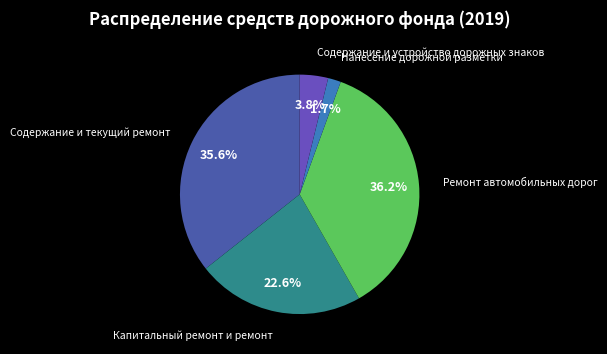

Is it true that Содержание и устройство дорожных знаков is 16% of the pie?

False